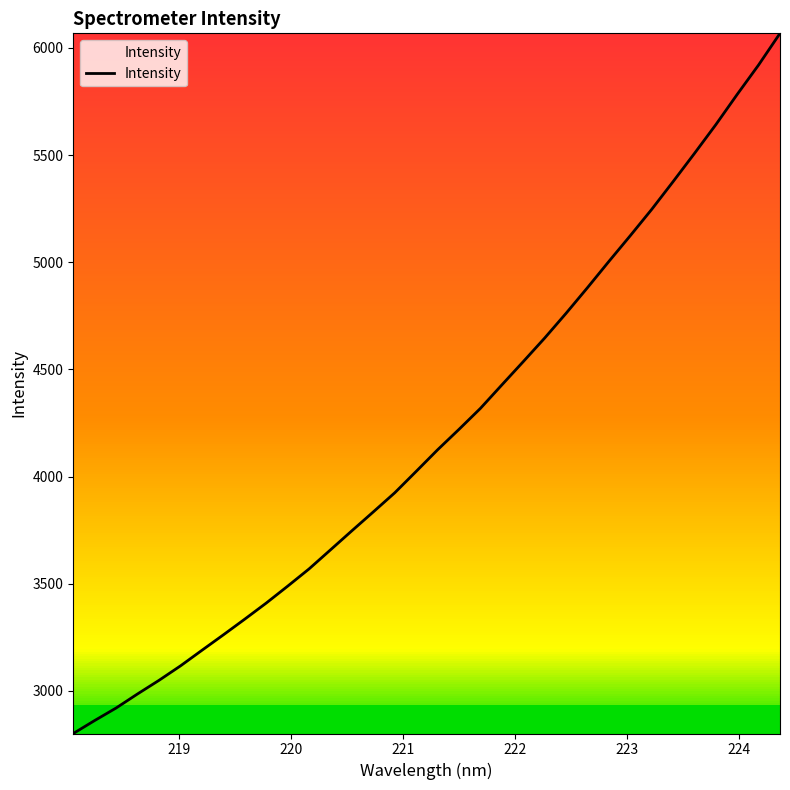

What is the greatest value displayed?

6068.2